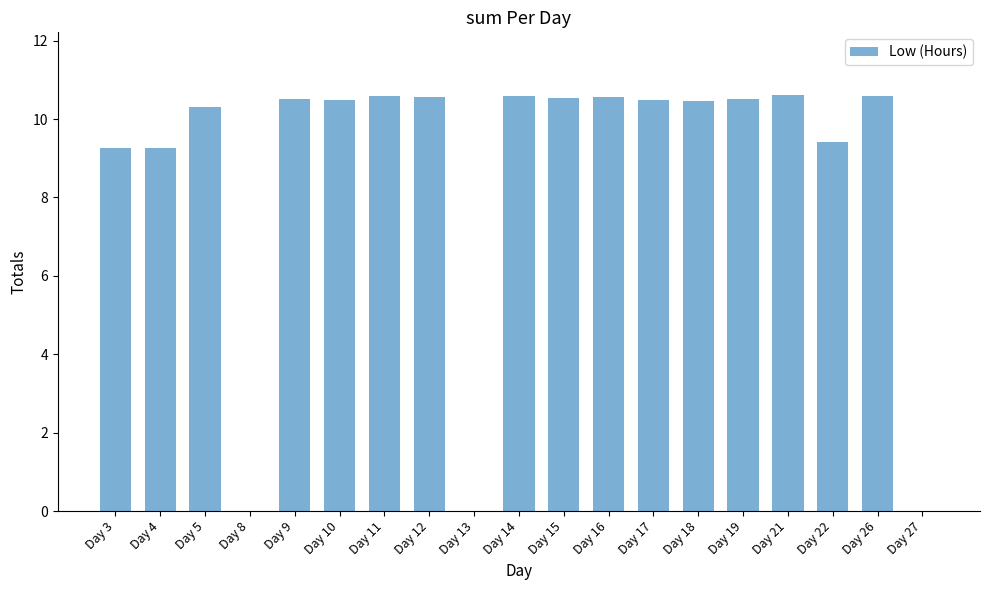

Count the number of data series in this chart.

1